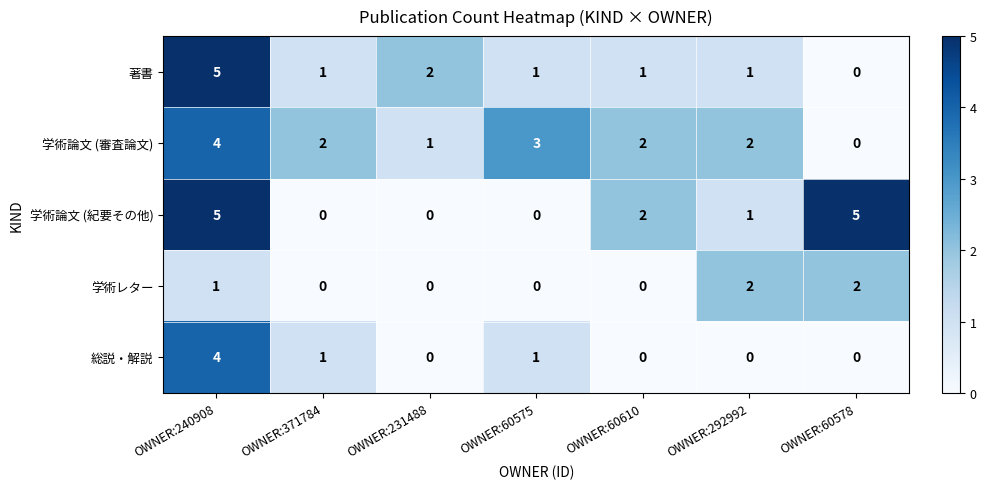

Is it true that 総説・解説 equals 2 at OWNER:60610?

False